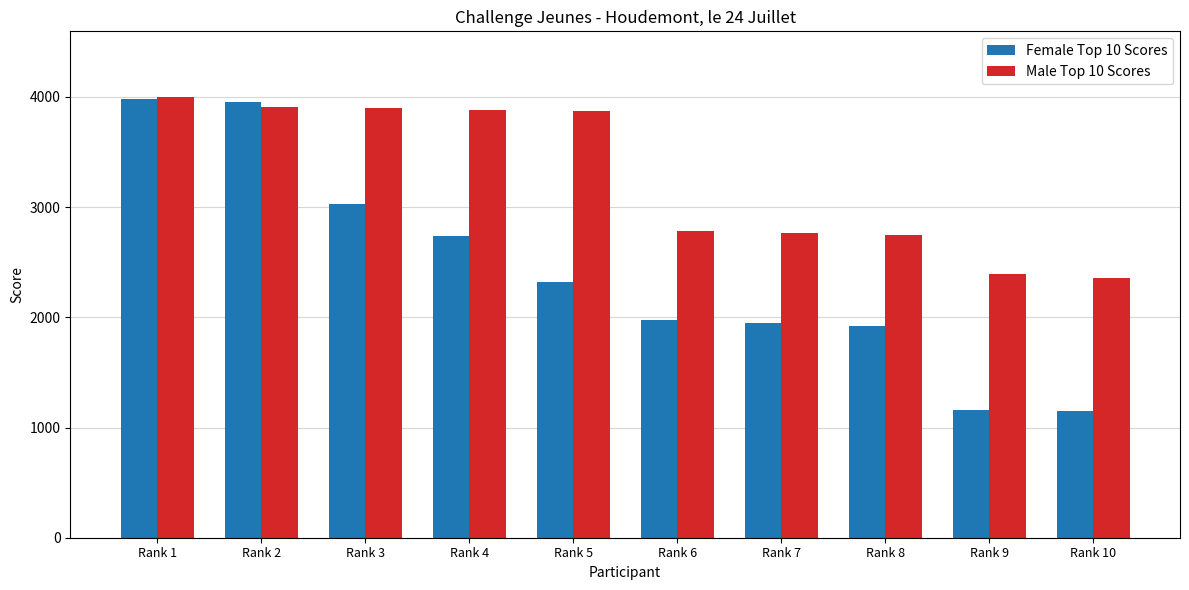

What is the average value of the Male Top 10 Scores series?

3261